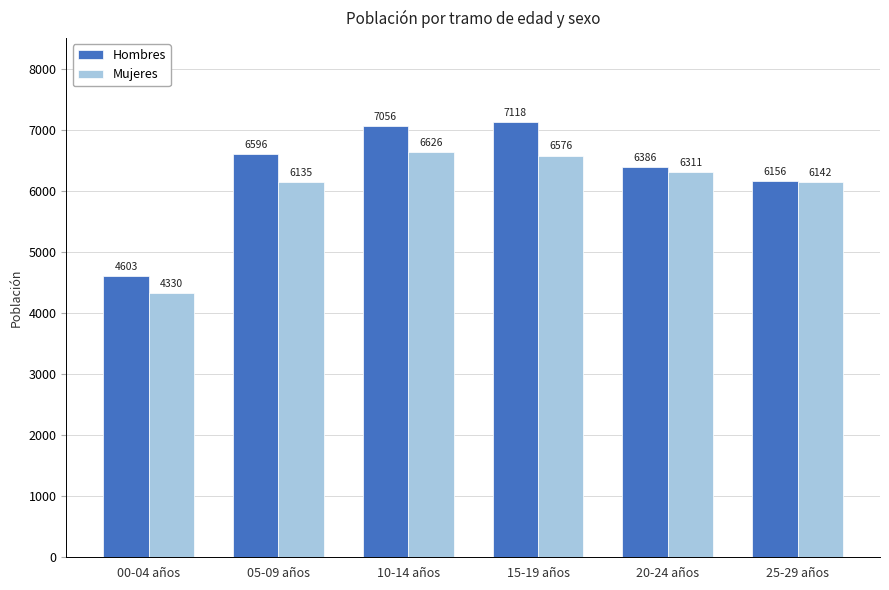

At which label is Hombres closest to 5860?

25-29 años